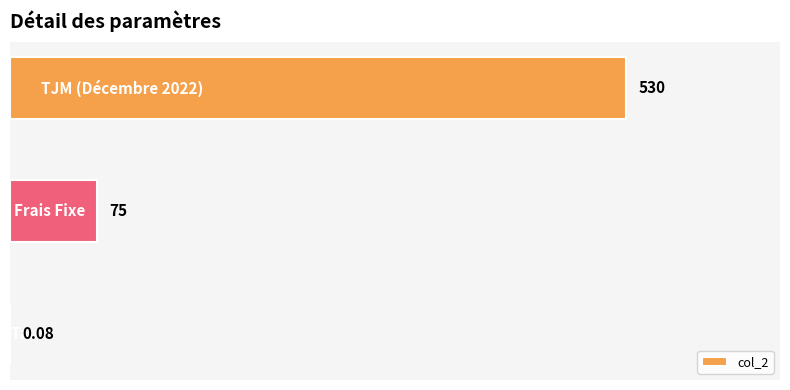

How many distinct data groups are displayed?

1